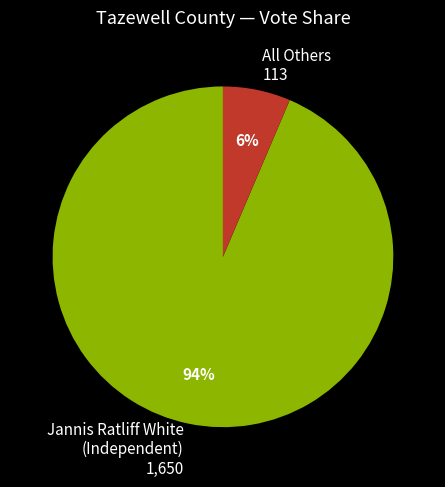

Which category has the biggest portion of the pie?

Jannis Ratliff White (Independent)